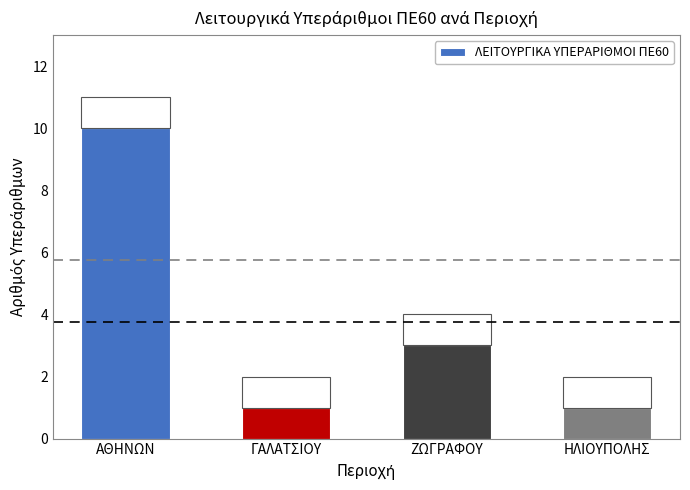

What is the difference between the values at ΗΛΙΟΥΠΟΛΗΣ and ΖΩΓΡΑΦΟΥ?

2